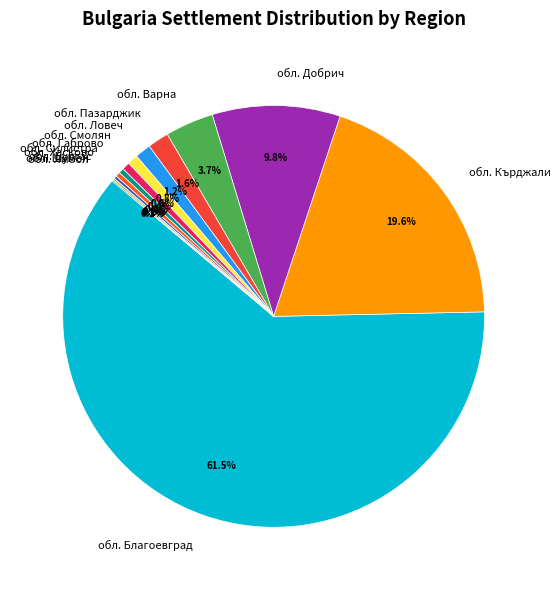

To the nearest percent, what portion does обл. Кърджали represent?

20%